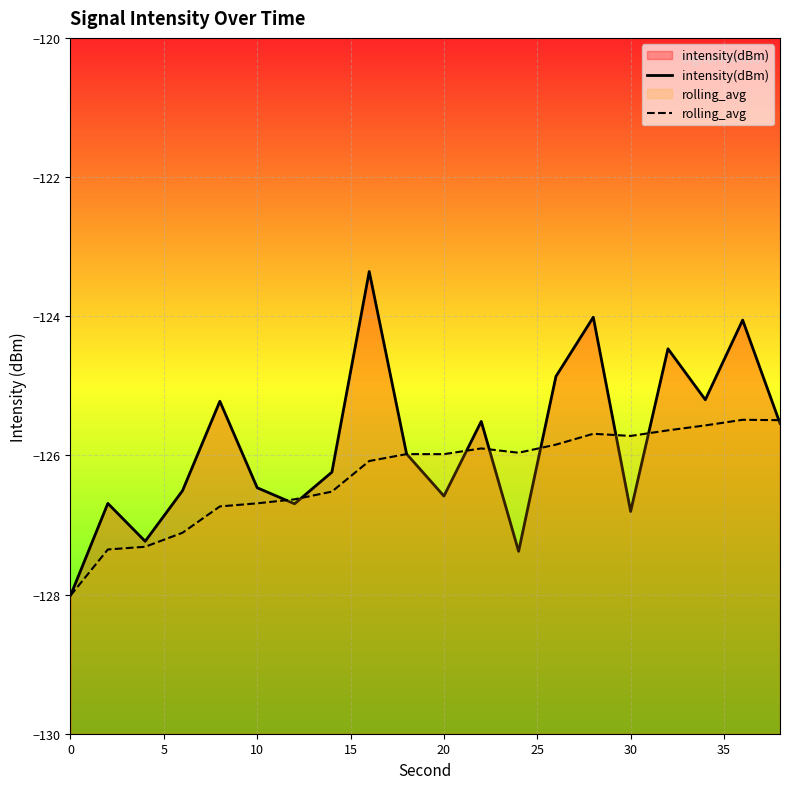

How many times do intensity(dBm) and rolling_avg cross each other?

9